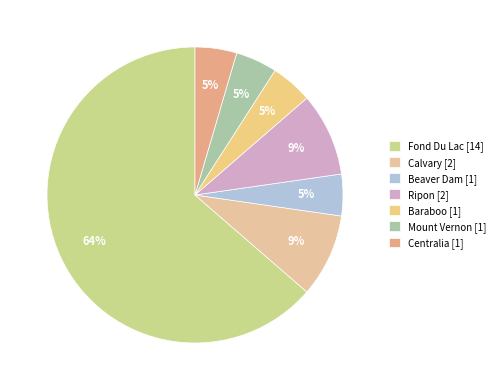

Rank the categories by value from lowest to highest.

Beaver Dam, Baraboo, Mount Vernon, Centralia, Calvary, Ripon, Fond Du Lac